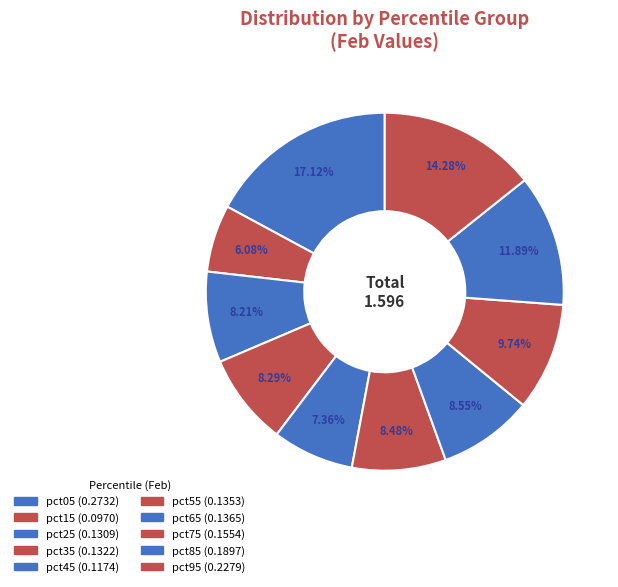

To the nearest percent, what is the difference between the largest and smallest slice percentages?

11%